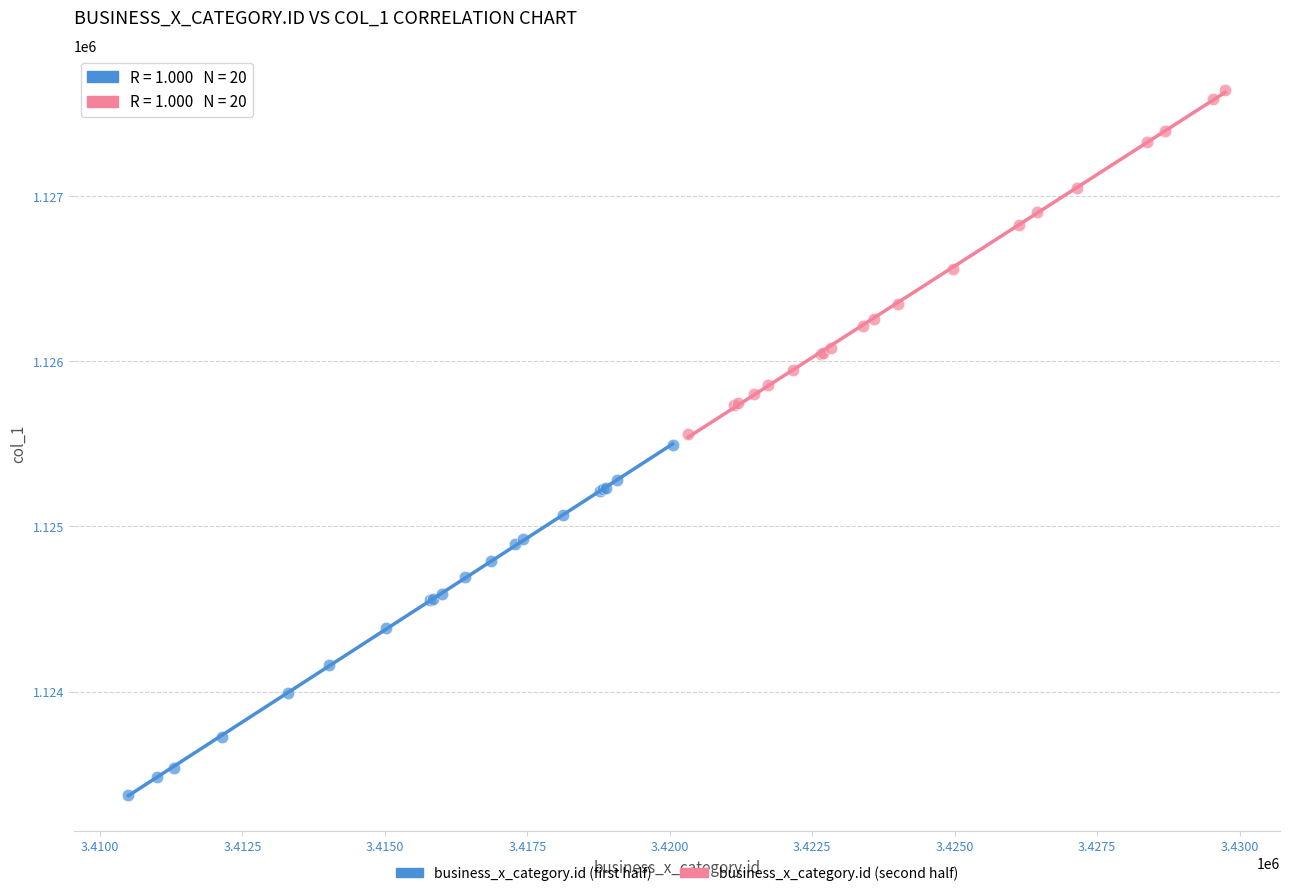

Which series contains the highest Y value?

business_x_category.id (second half)